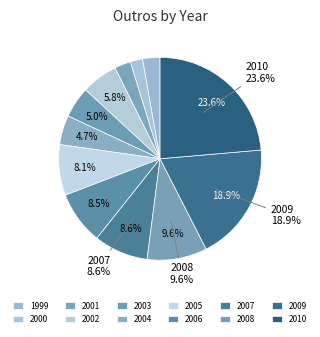

Is it true that 2010 is 31% of the pie?

False